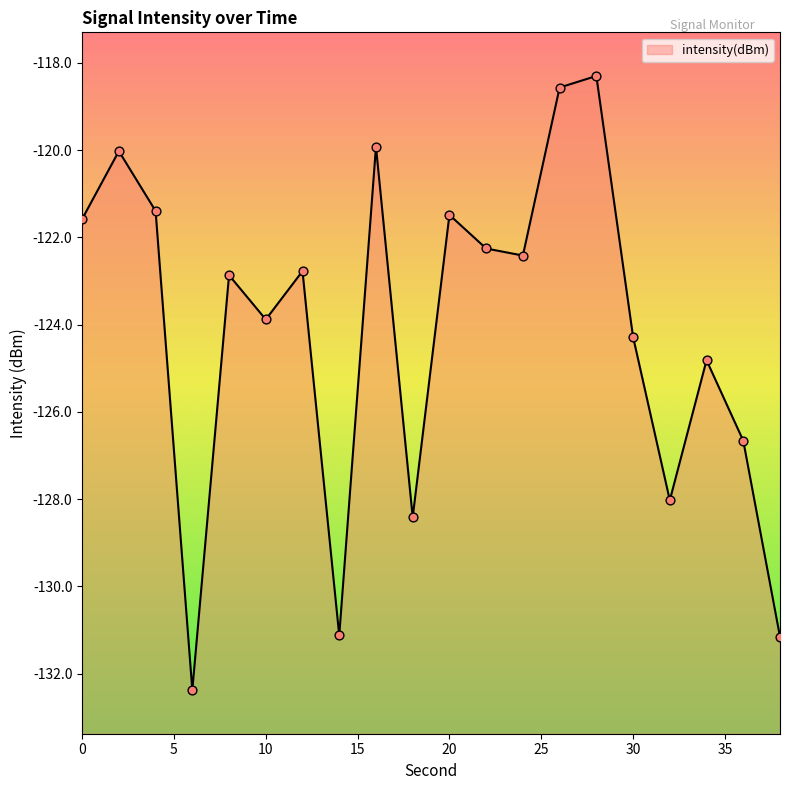

What is the change in value from 6 to 20?

+10.9